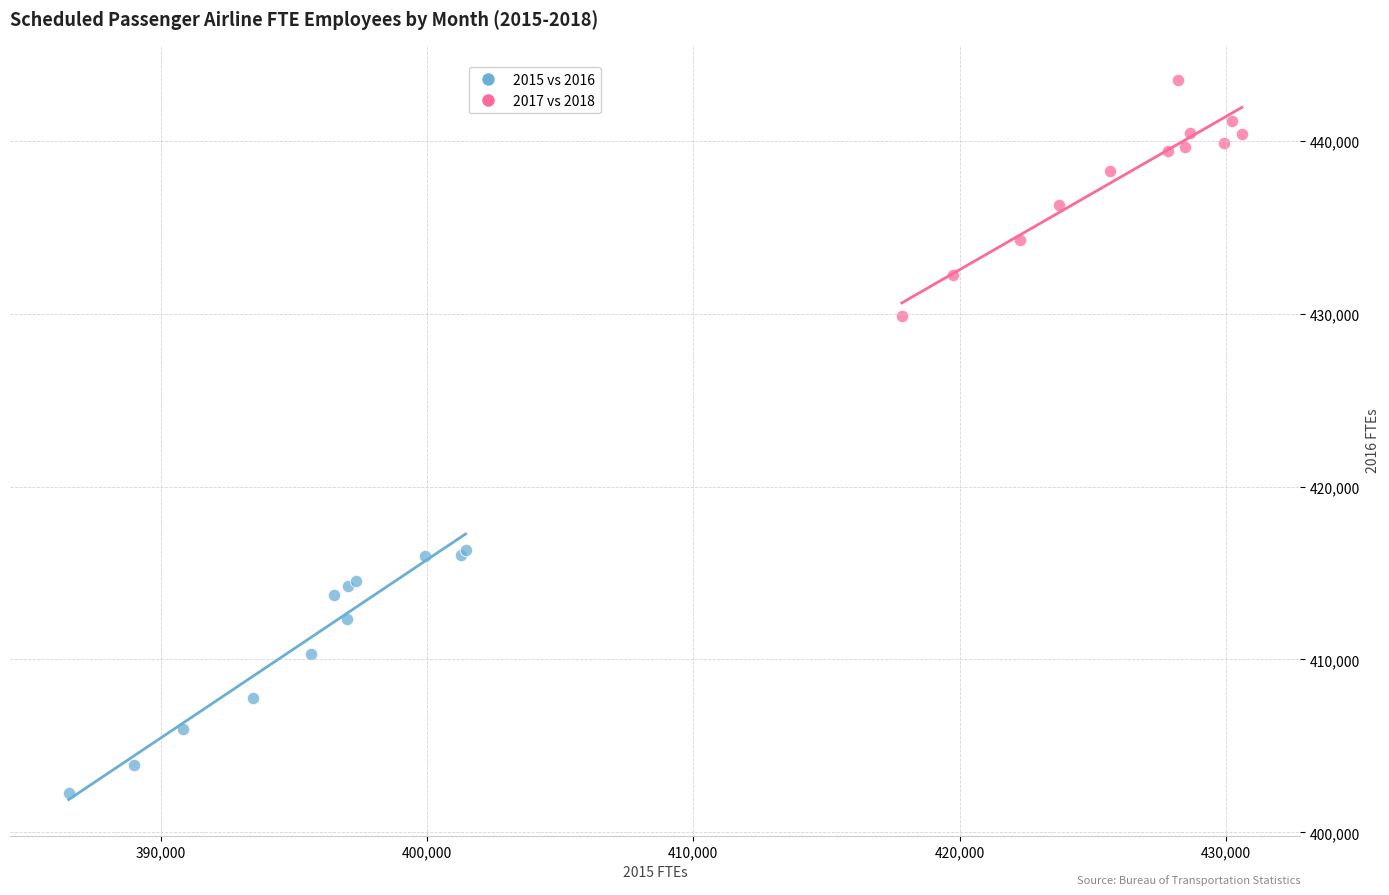

Which series reaches the maximum Y coordinate?

2017 vs 2018